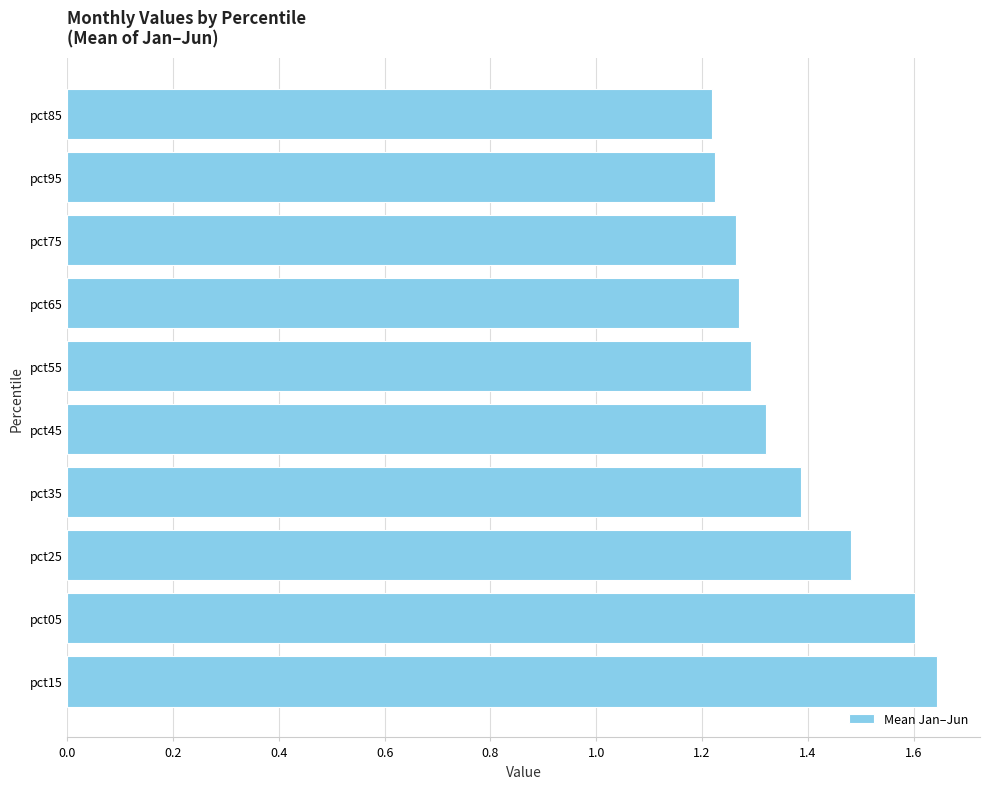

What is the ratio of the value at pct75 to the value at pct55?

1.0